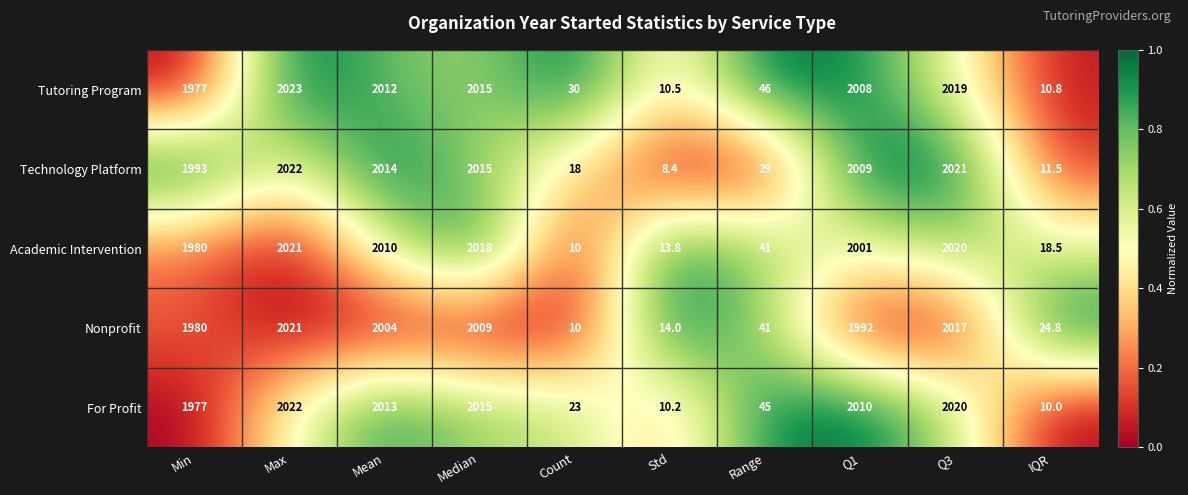

What is the total value across all series at Std?

56.9